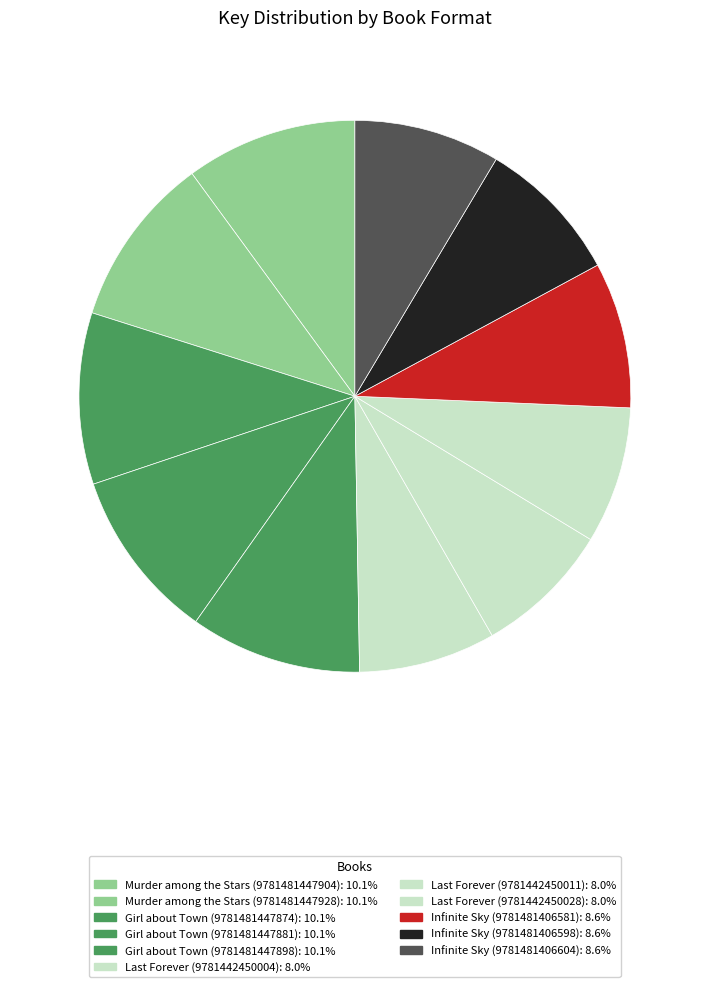

To the nearest percent, what percentage of the pie is Infinite Sky (9781481406604)?

9%